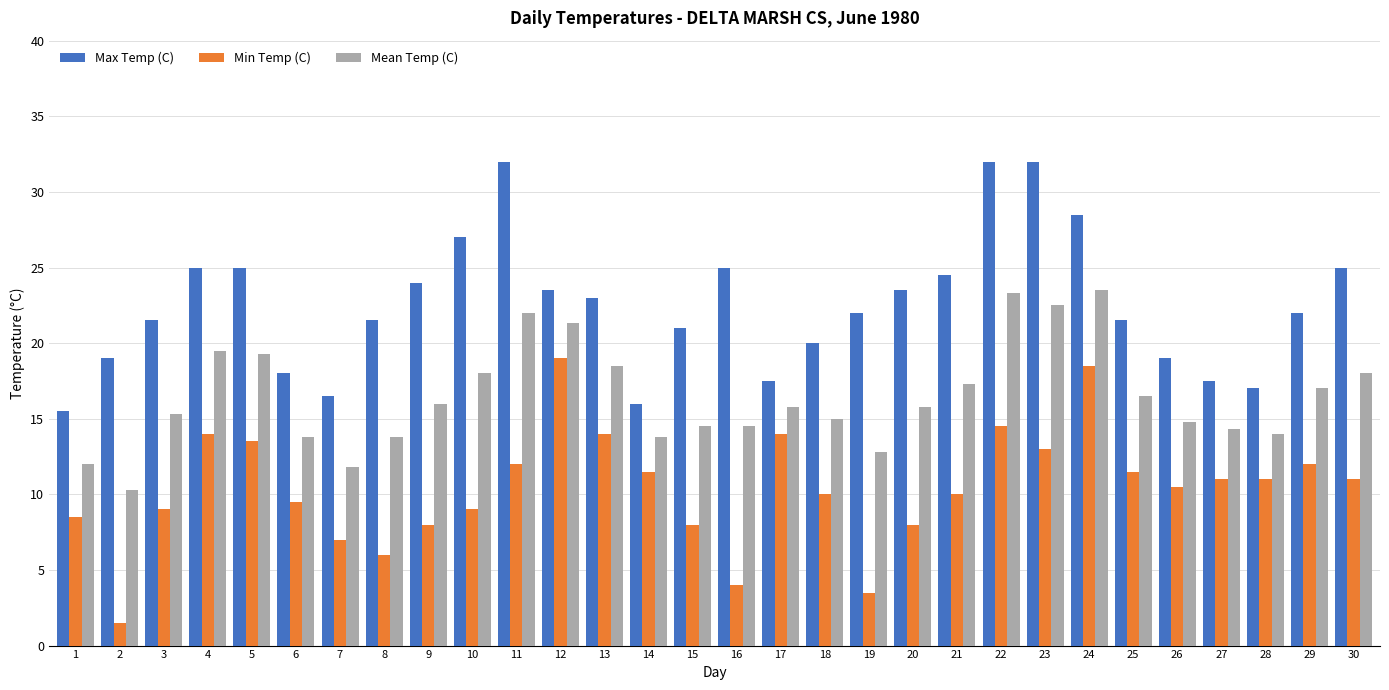

Reading right to left, what are all the values shown in this chart?

Max Temp (C): 25.0	22.0	17.0	17.5	19.0	21.5	28.5	32.0	32.0	24.5	23.5	22.0	20.0	17.5	25.0	21.0	16.0	23.0	23.5	32.0	27.0	24.0	21.5	16.5	18.0	25.0	25.0	21.5	19.0	15.5
Min Temp (C): 11.0	12.0	11.0	11.0	10.5	11.5	18.5	13.0	14.5	10.0	8.0	3.5	10.0	14.0	4.0	8.0	11.5	14.0	19.0	12.0	9.0	8.0	6.0	7.0	9.5	13.5	14.0	9.0	1.5	8.5
Mean Temp (C): 18.0	17.0	14.0	14.3	14.8	16.5	23.5	22.5	23.3	17.3	15.8	12.8	15.0	15.8	14.5	14.5	13.8	18.5	21.3	22.0	18.0	16.0	13.8	11.8	13.8	19.3	19.5	15.3	10.3	12.0